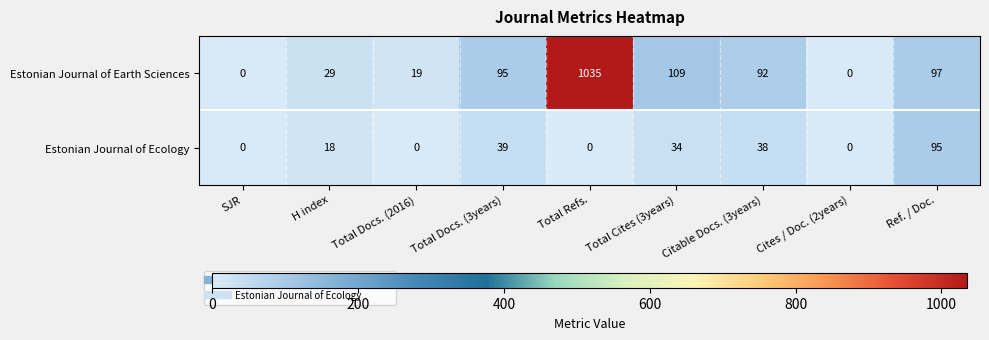

What value does the Estonian Journal of Earth Sciences series have at H index?

29